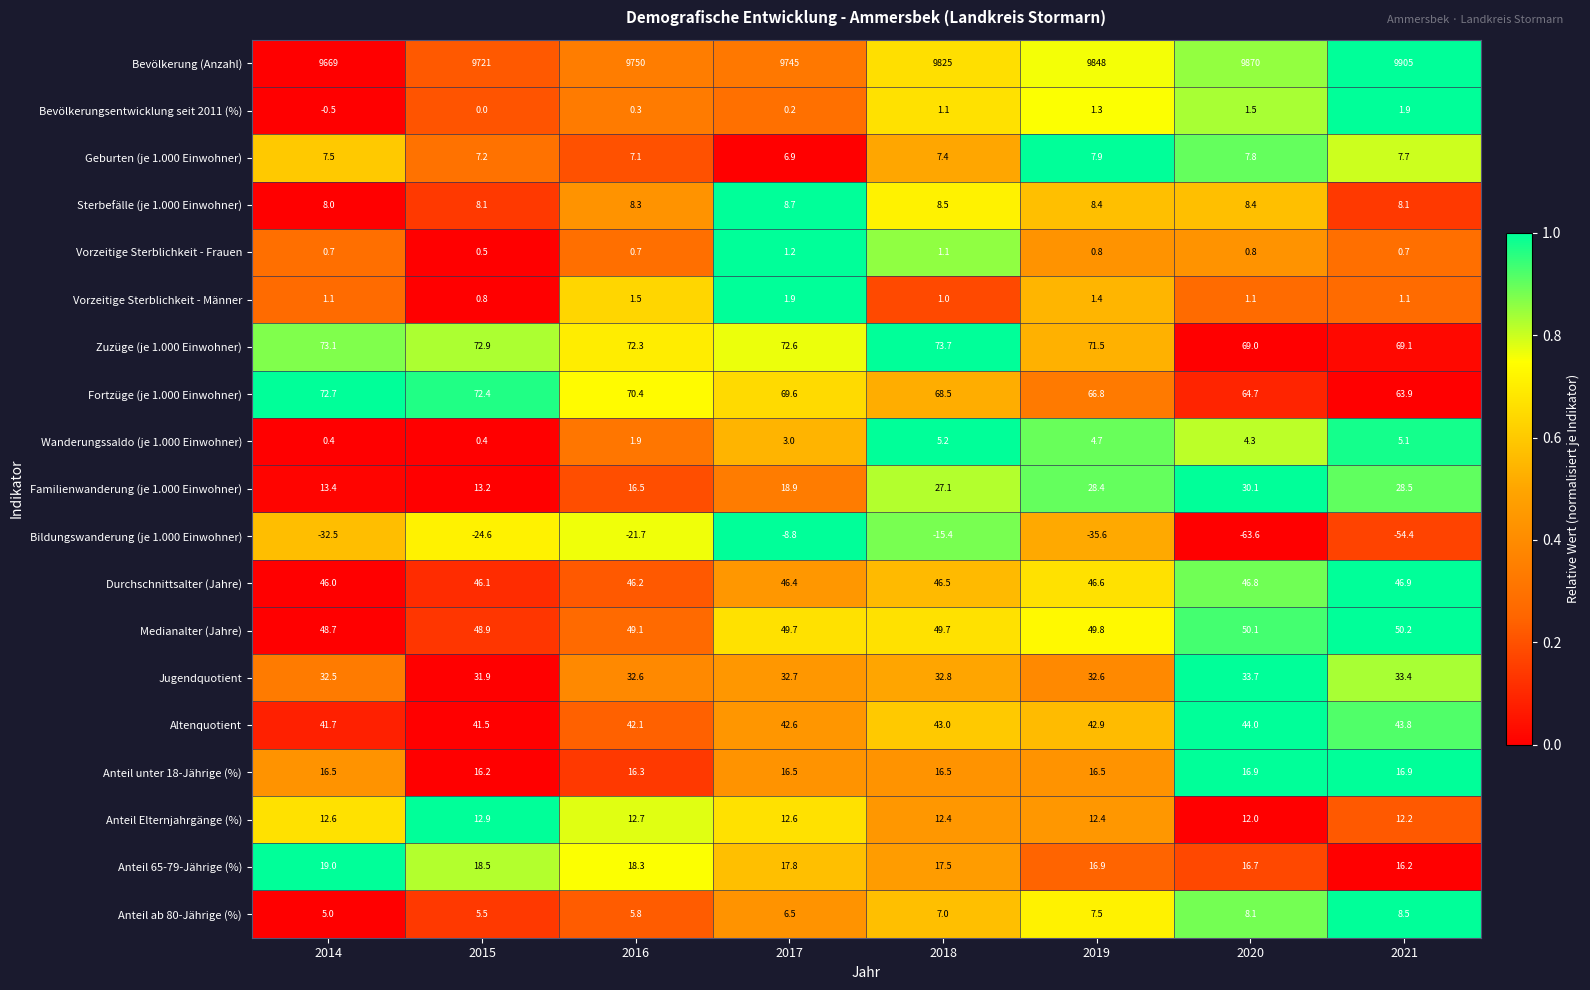

The value of Bildungswanderung (je 1.000 Einwohner) at 2015 is -32.8. True or false?

False